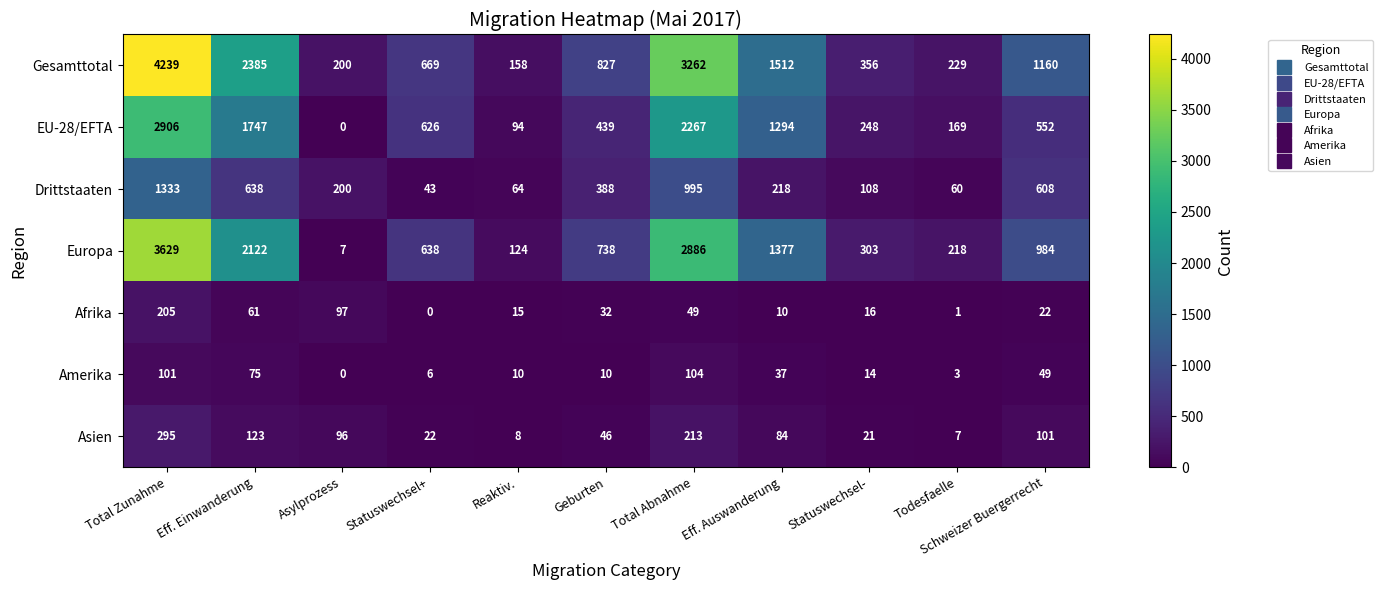

True or false: Gesamttotal has a value of 3262 at Total Abnahme.

True